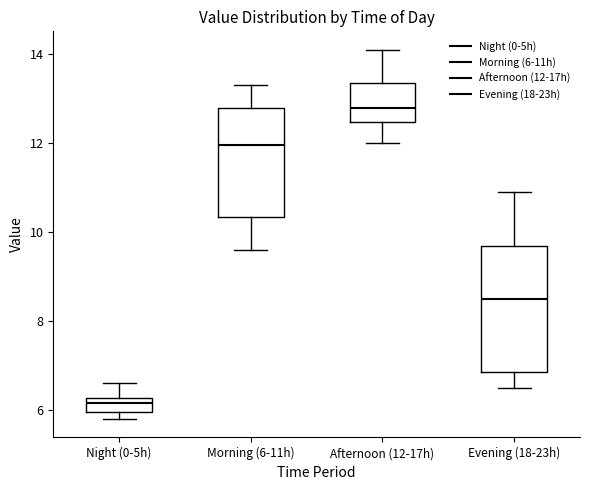

Where is the upper edge of the box for Afternoon (12-17h) on the y-axis? The values are not printed on the chart, so give them approximately, as read against the axis.

13.4